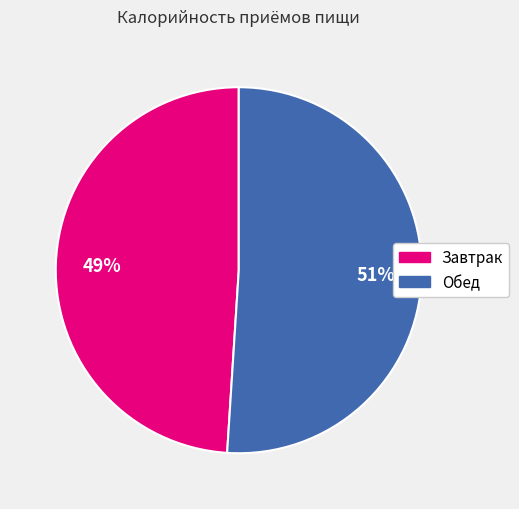

To the nearest percent, what portion does Завтрак represent?

49%